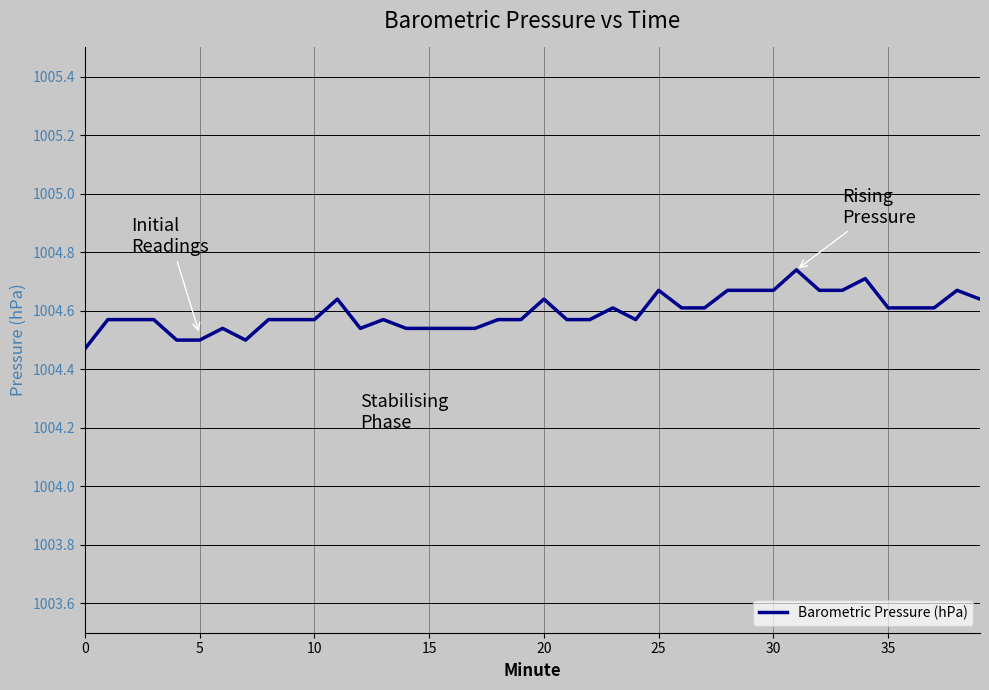

What is the difference between the maximum and minimum values?

0.3